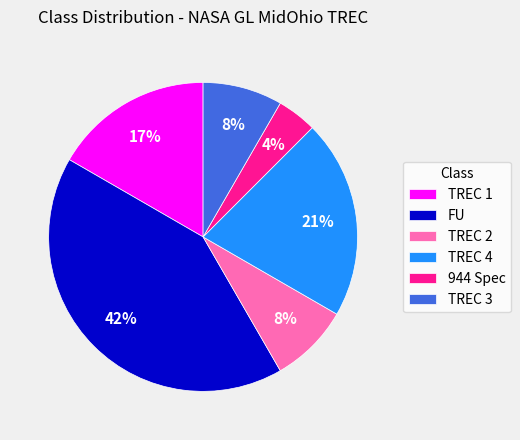

Approximately how many times larger is the value at TREC 4 compared to TREC 1?

1.2